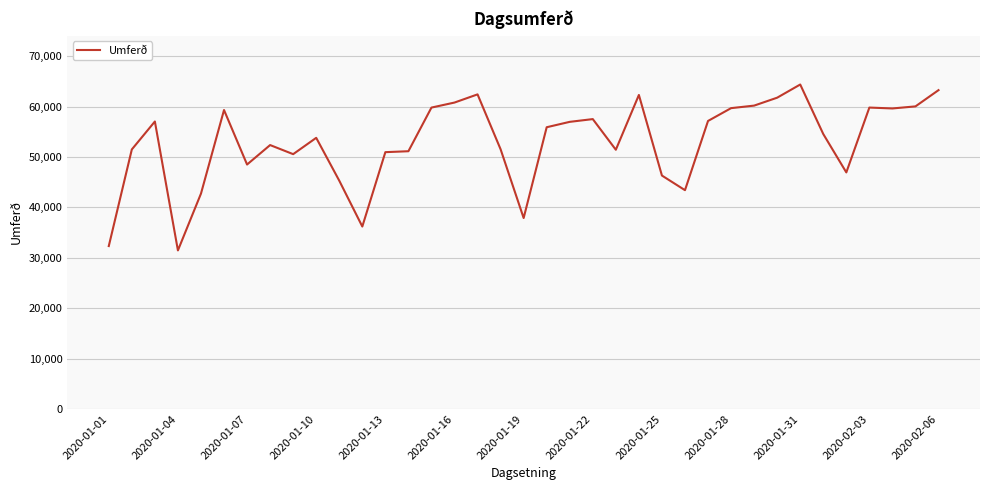

What is the smallest value displayed?

31474